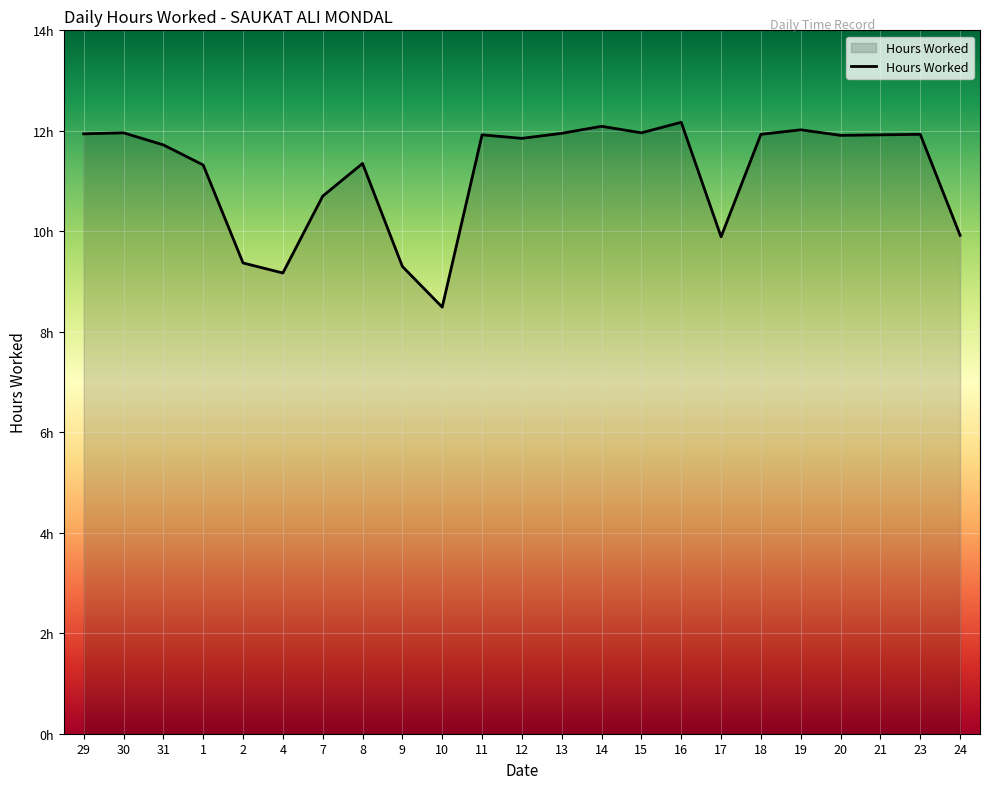

List the labels in order of value, largest first.

16, 14, 19, 30, 15, 13, 29, 18, 23, 11, 21, 20, 12, 31, 8, 1, 7, 24, 17, 2, 9, 4, 10